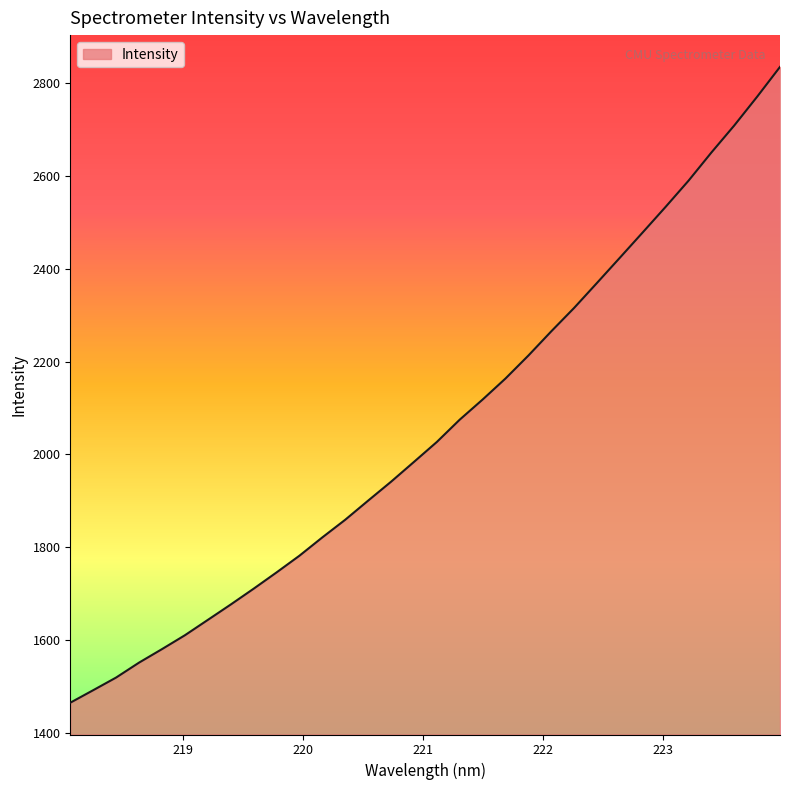

How many lines are shown in the chart?

1